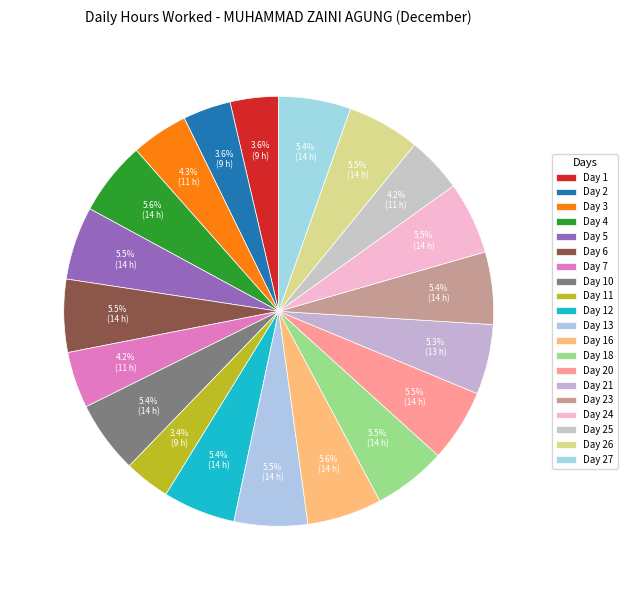

What percentage is the Day 27 slice, to the nearest percent?

5%